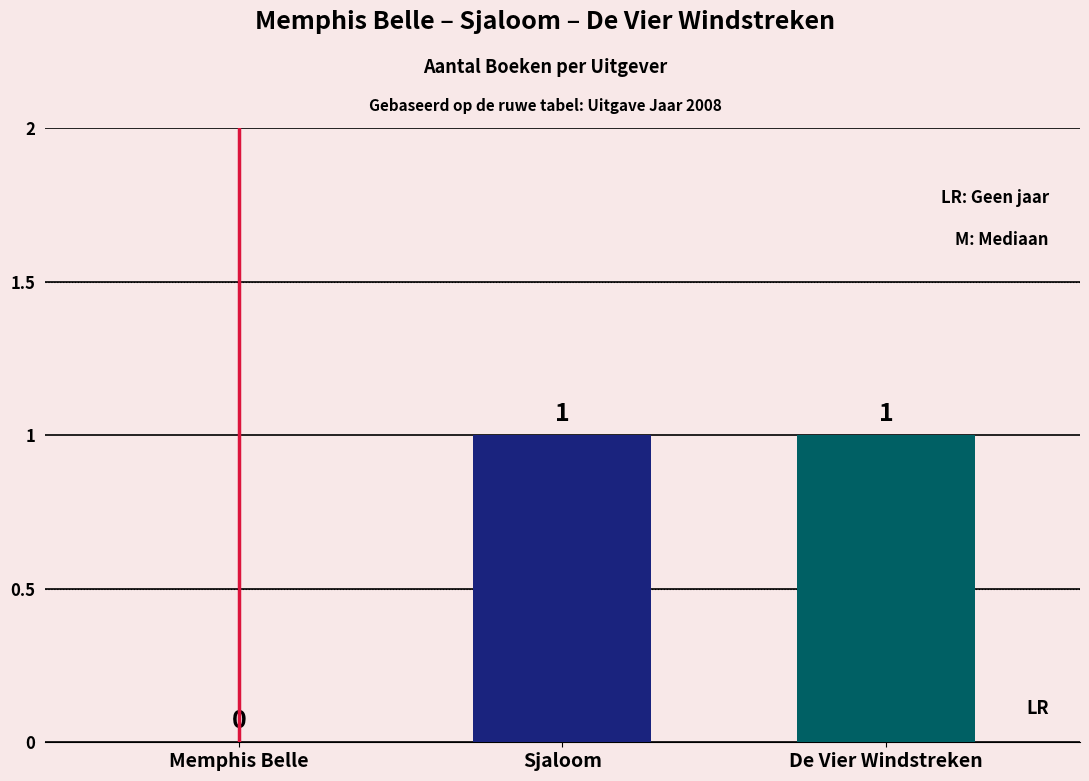

The chart shows a value of 2 at De Vier Windstreken. True or false?

False